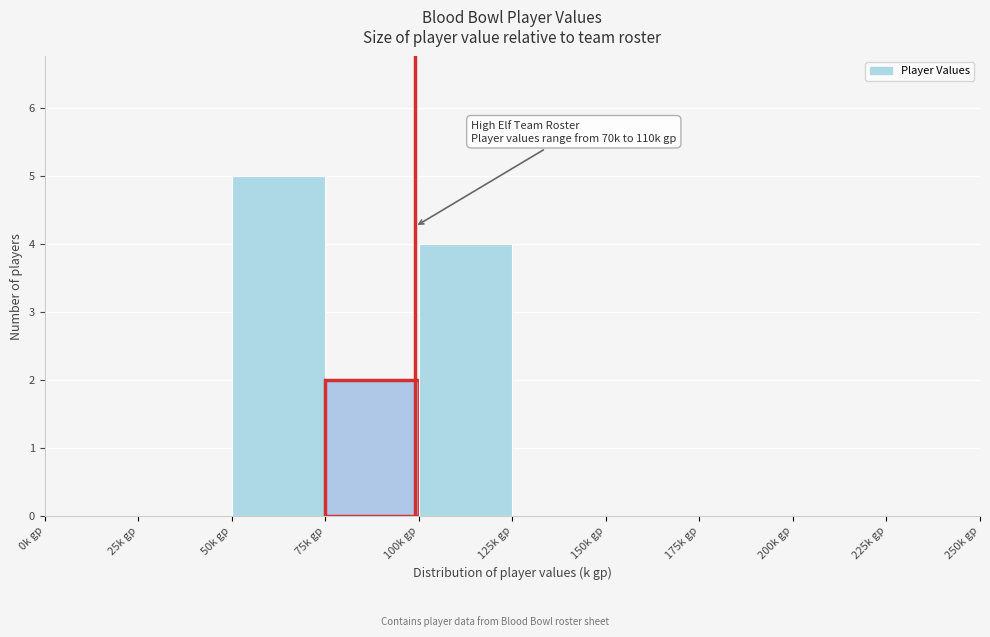

Over which range of the x-axis is the bar tallest?

50 to 75